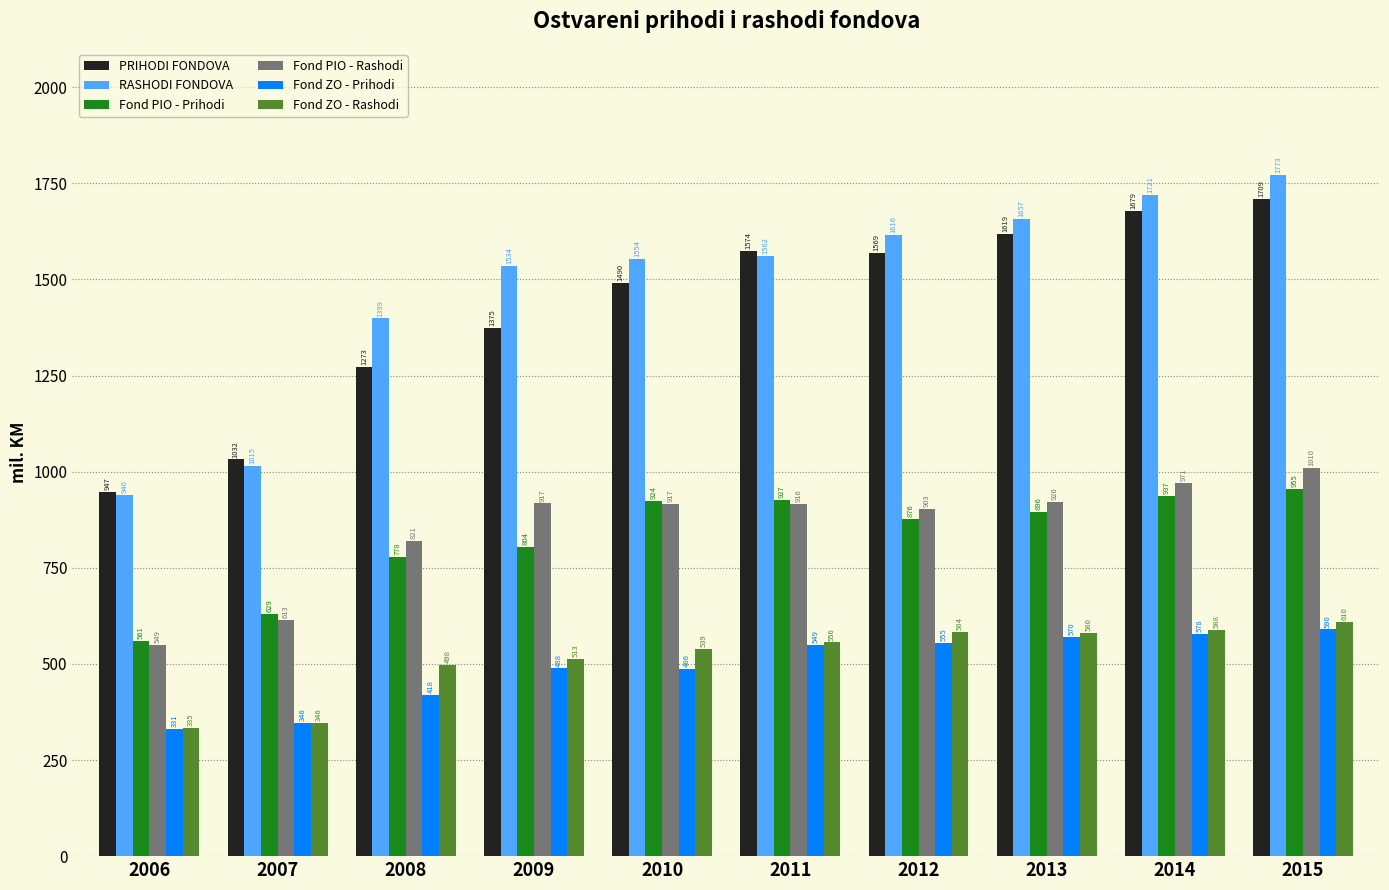

How many categories are shown in the chart?

10